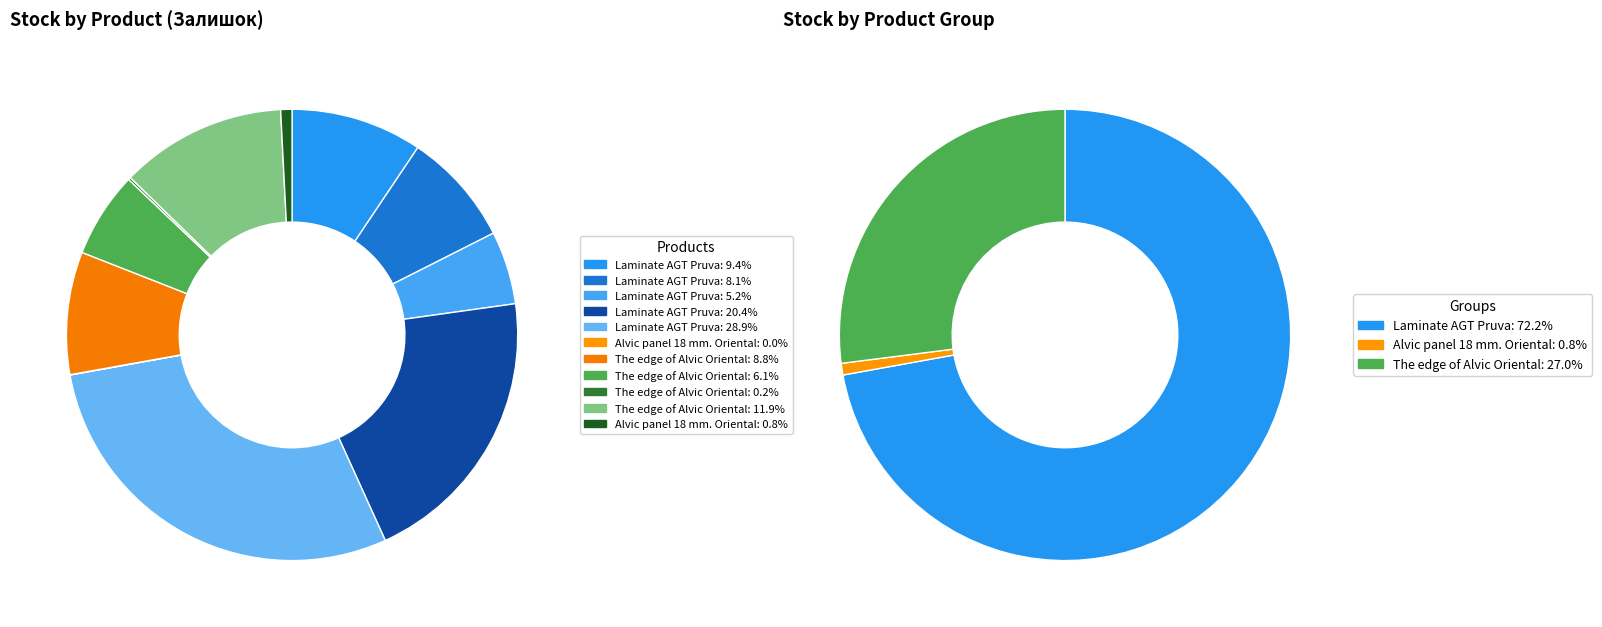

To the nearest percent, what is the difference between the largest and smallest slice percentages?

29%